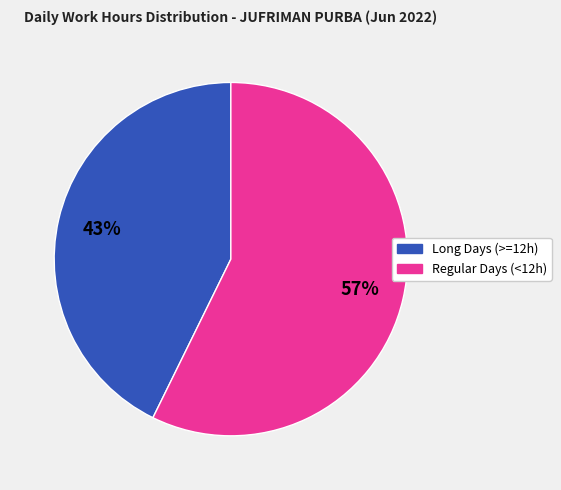

To the nearest percent, what is the average slice percentage?

50%